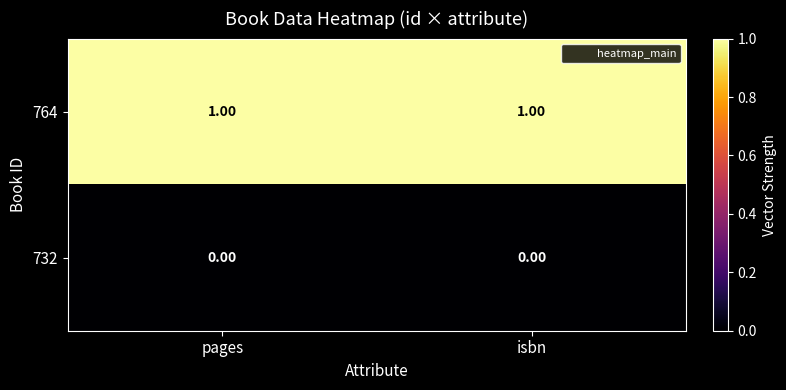

Is the value of 732 at isbn greater than the value of 764 at isbn?

No